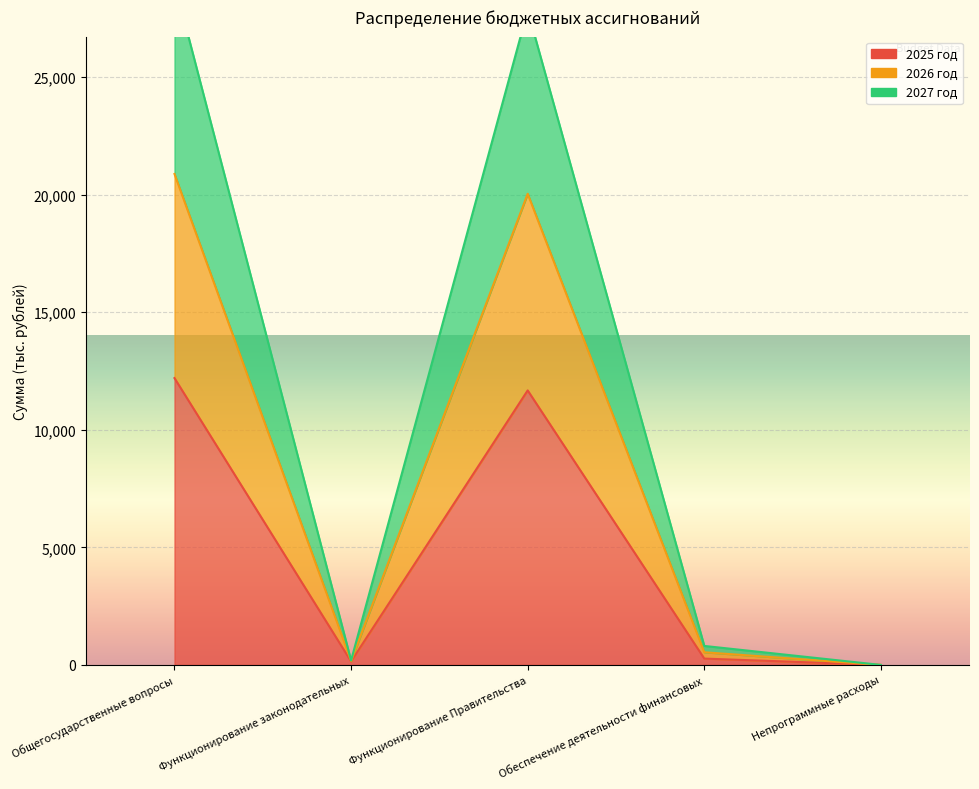

What is the sum of all 2025 год values?

24286.7